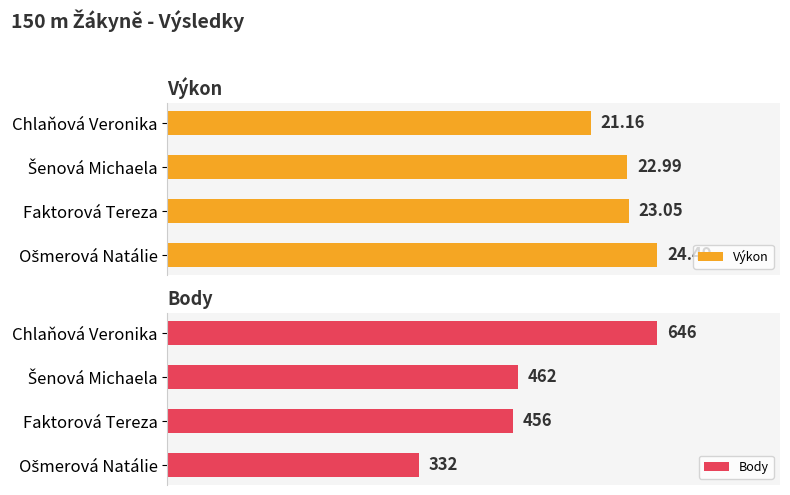

How many series are shown in this chart?

2